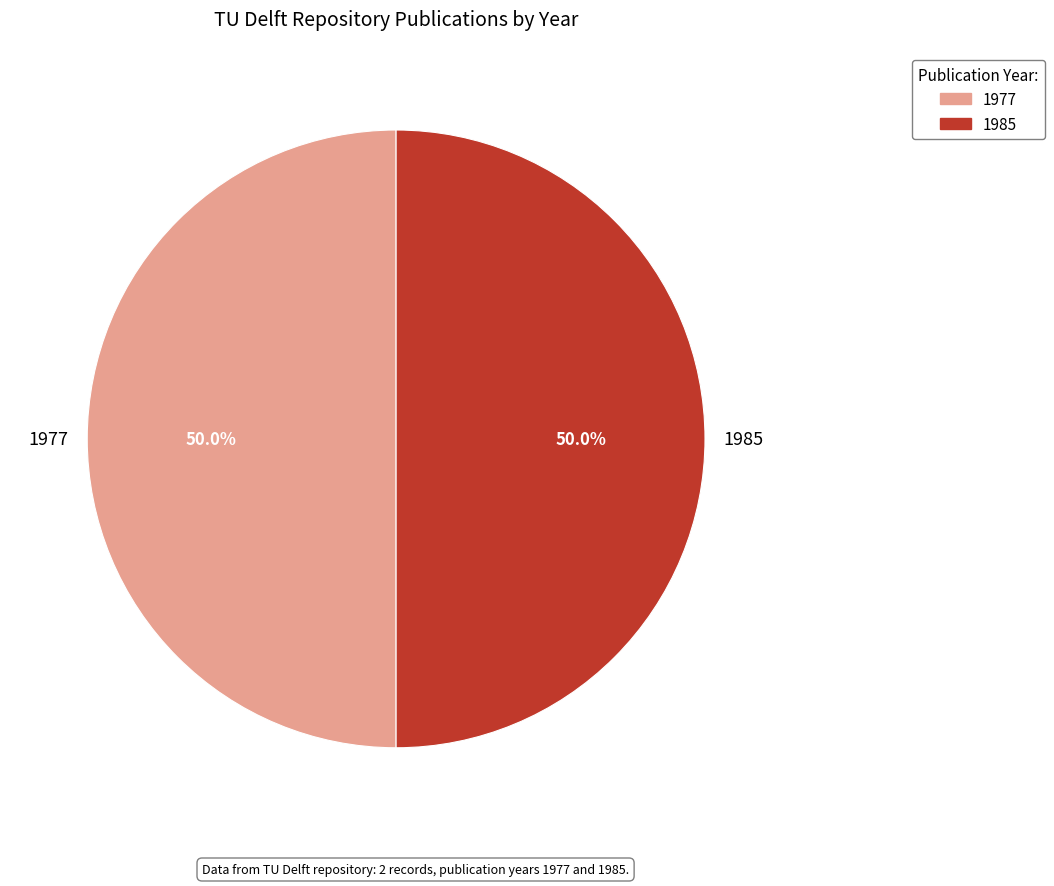

Count the number of slices in the pie.

2